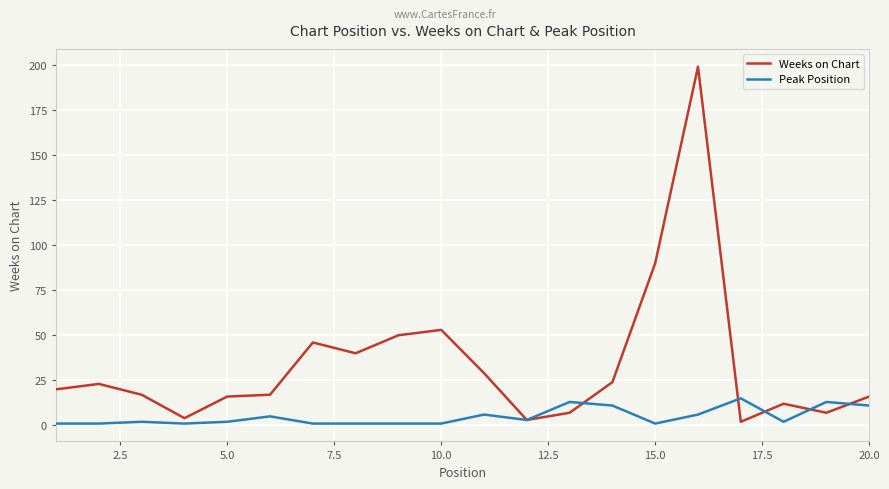

Which series has the largest range (max minus min)?

Weeks on Chart